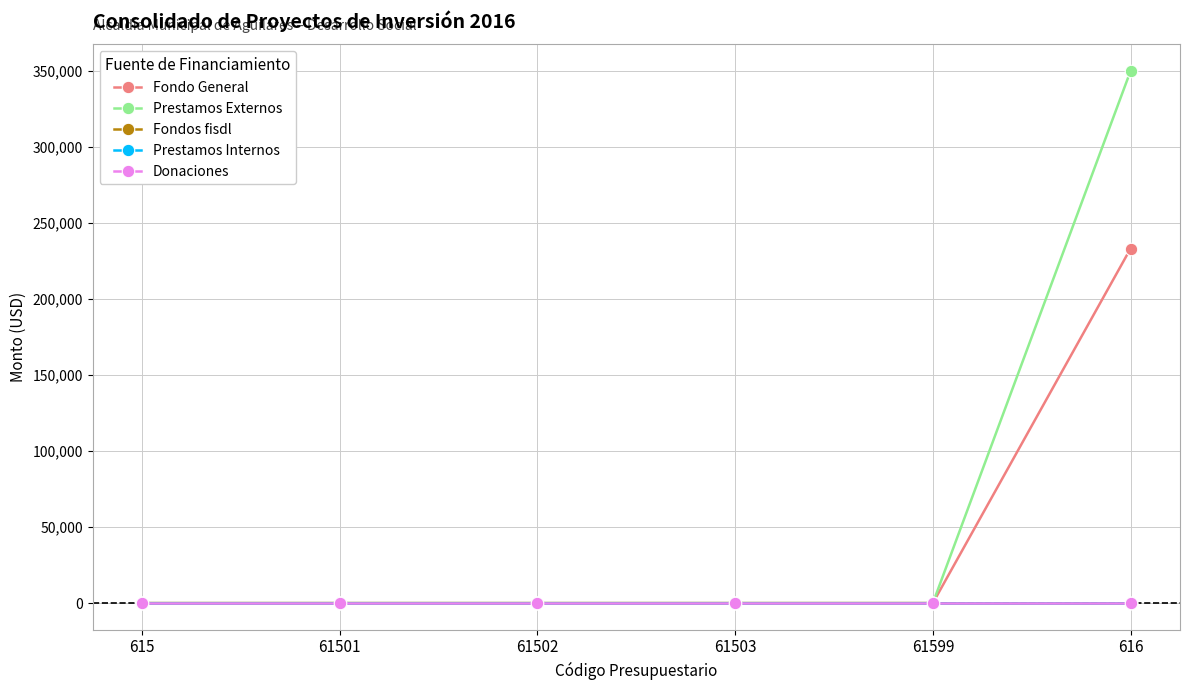

Does the chart have visible grid lines?

Yes